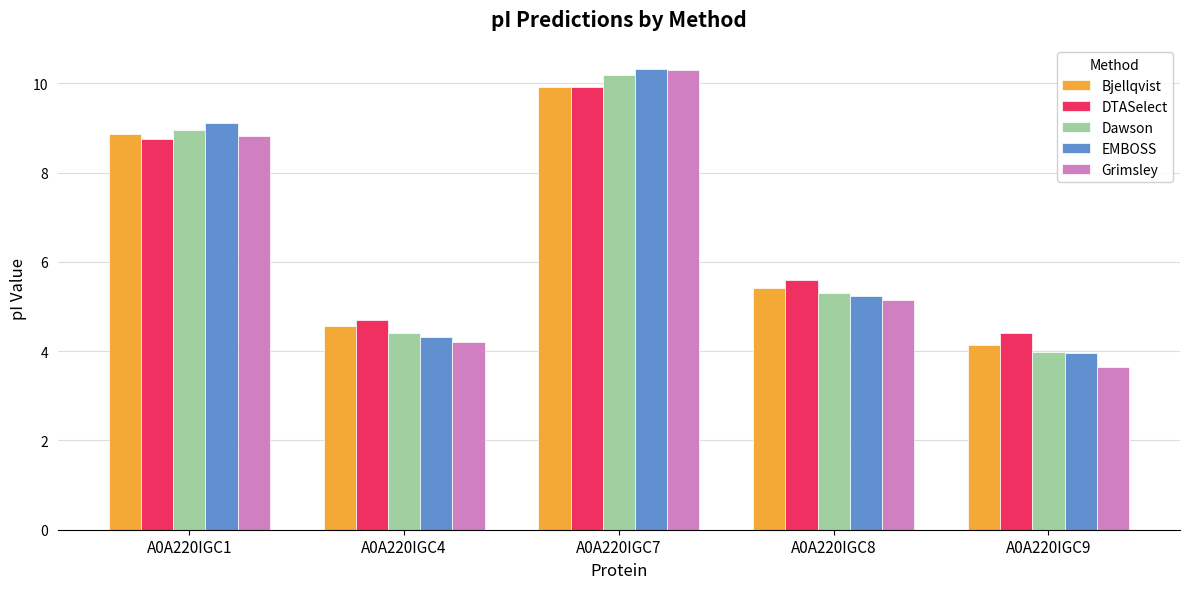

What is the minimum value shown in the chart?

3.6